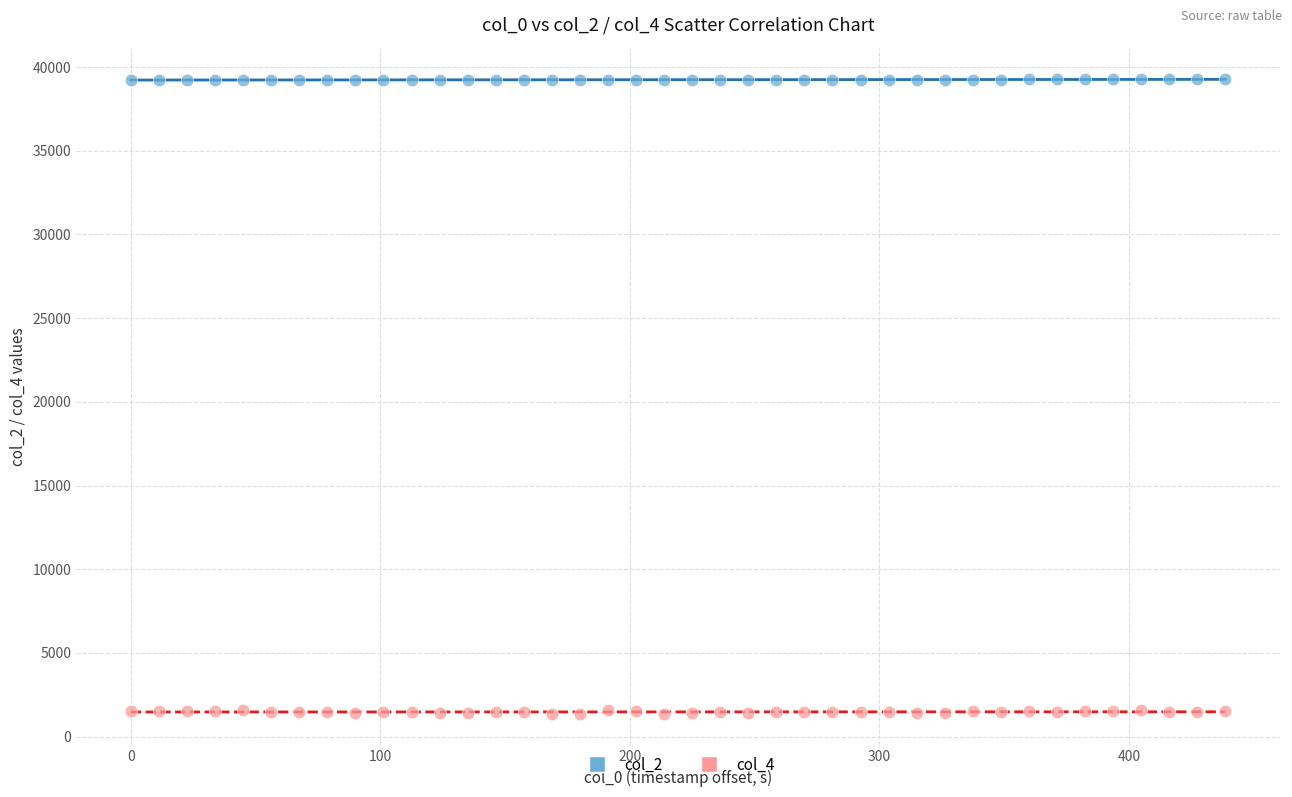

Across all data points, what is the range of Y values (max minus min)?

37900